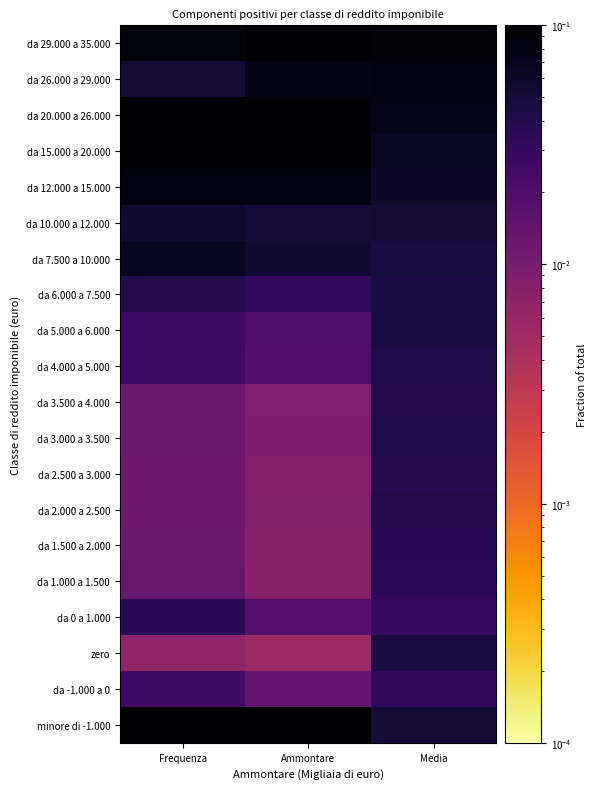

At how many categories does at least one series exceed 0?

3